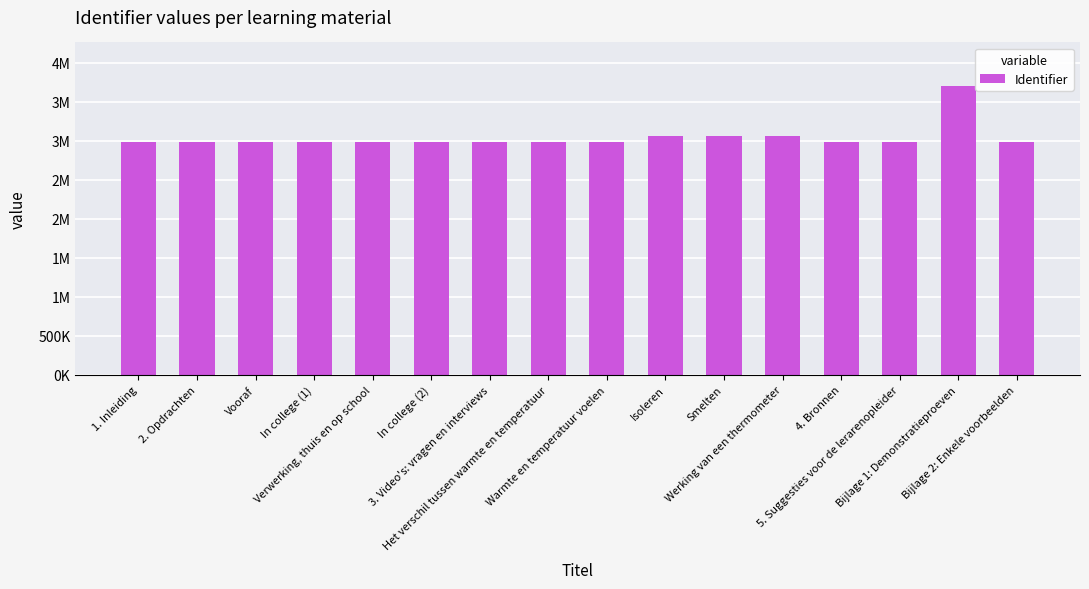

What is the value of the 4th bar from the left?

2981025